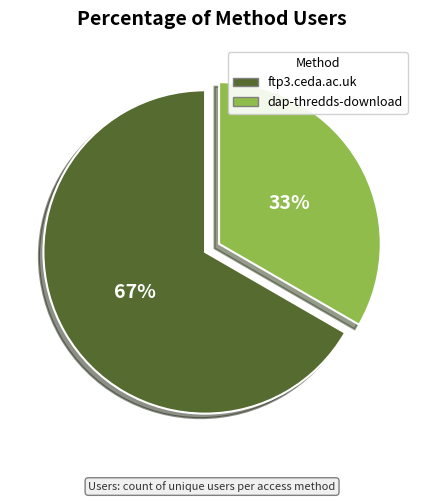

To the nearest percent, what is the combined percentage of ftp3.ceda.ac.uk and dap-thredds-download?

100%